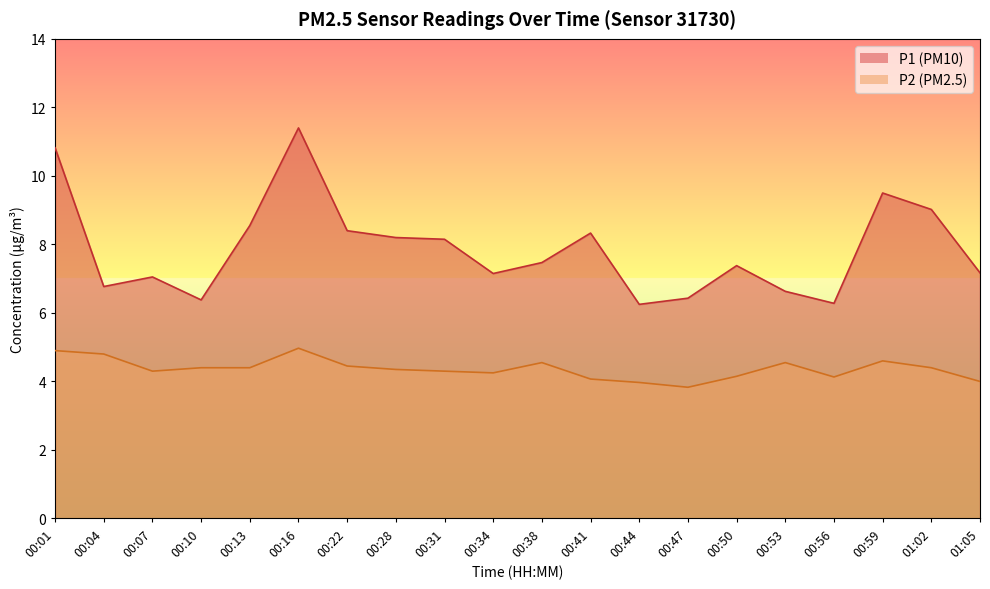

What value does the P2 series have at 00:34?

4.2